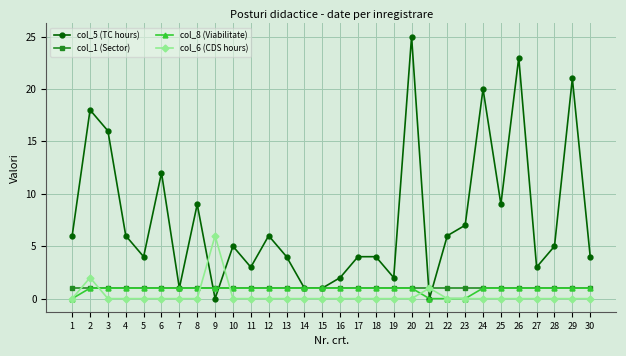

The col_6 (CDS hours) series shows 0 at 11. True or false?

True